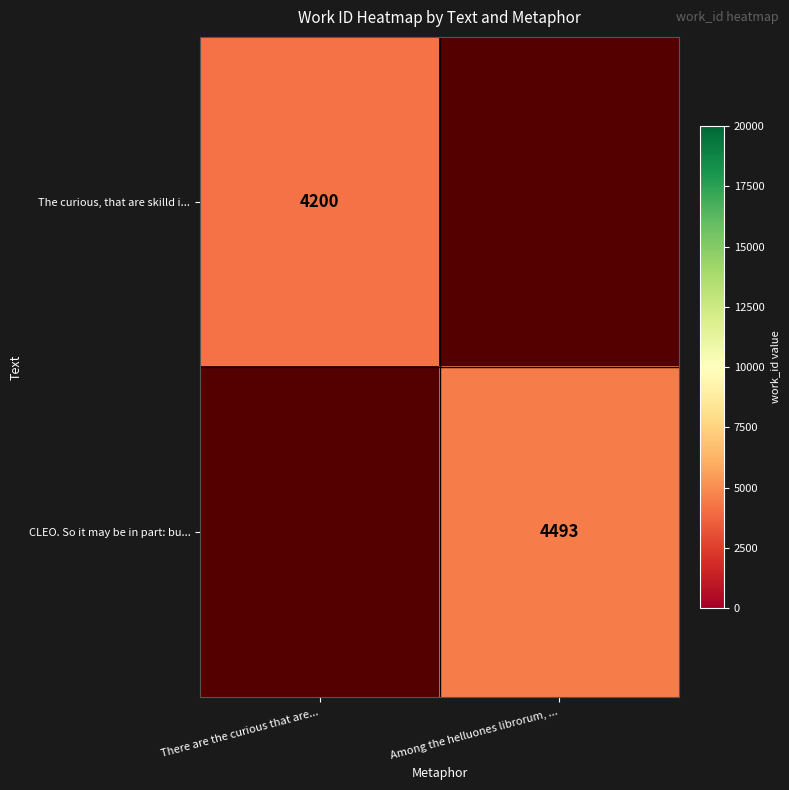

The value of CLEO. So it may be in part: bu... at Among the helluones librorum, ... is 2434. True or false?

False